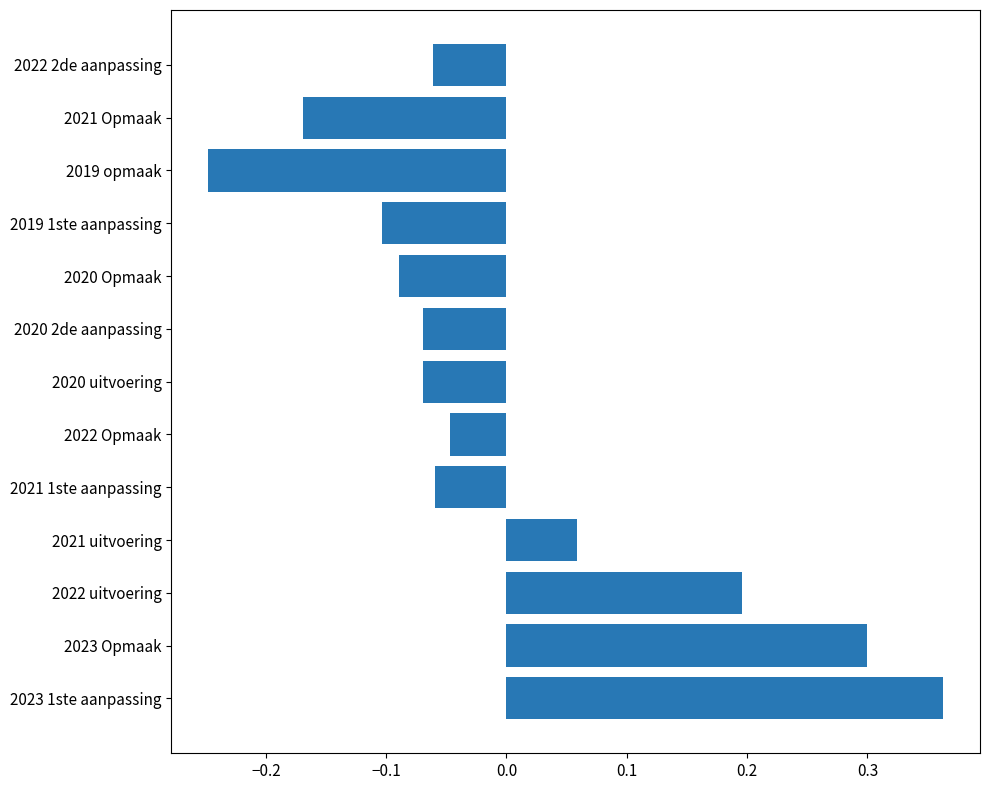

Count the number of data series in this chart.

1